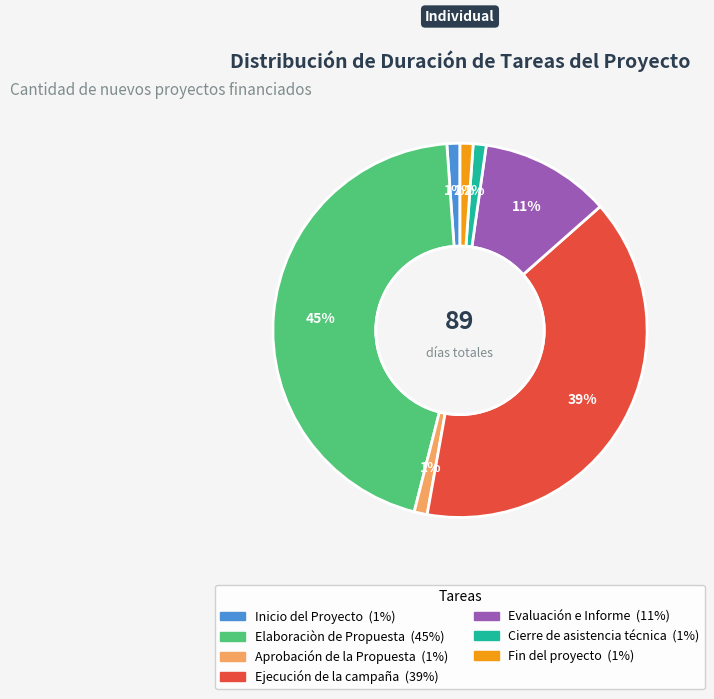

Which category has the biggest portion of the pie?

Elaboraciòn de Propuesta